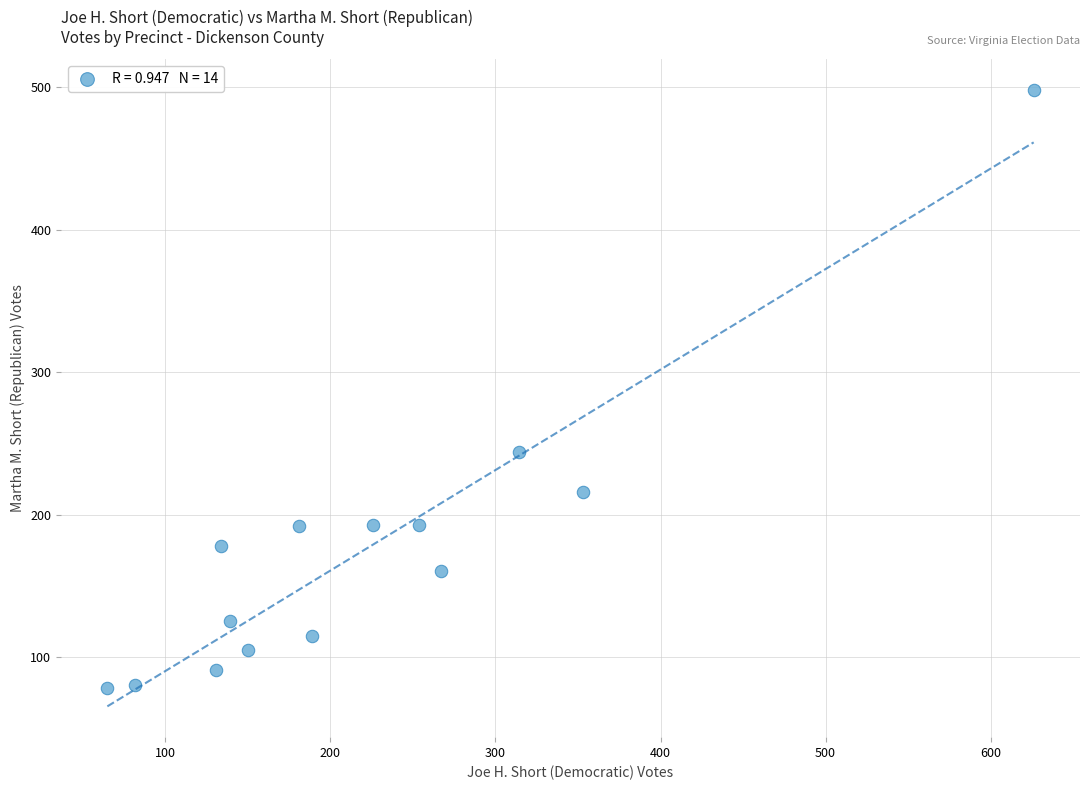

What Y value in the scatter plot is closest to 288?

244